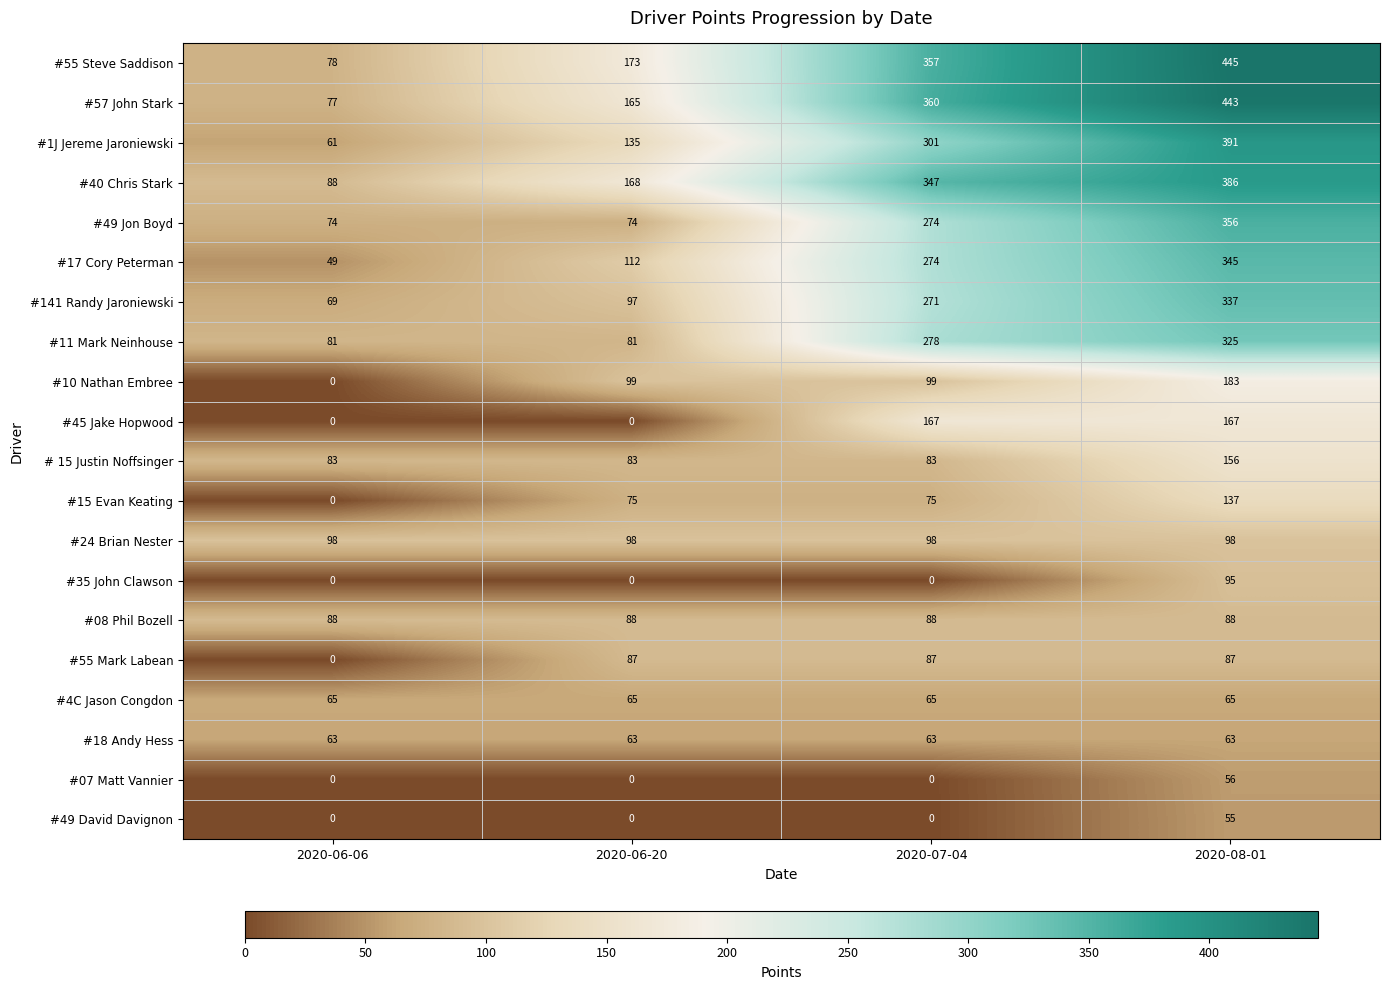

How many categories are shown in the chart?

4